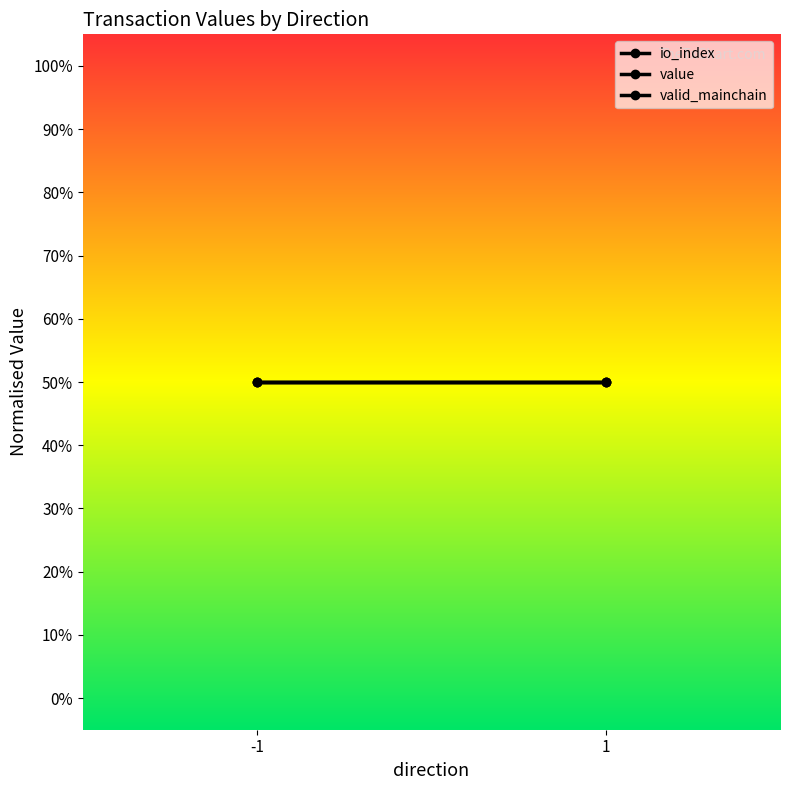

What is the spread (max minus min) of values at 1?

1.0